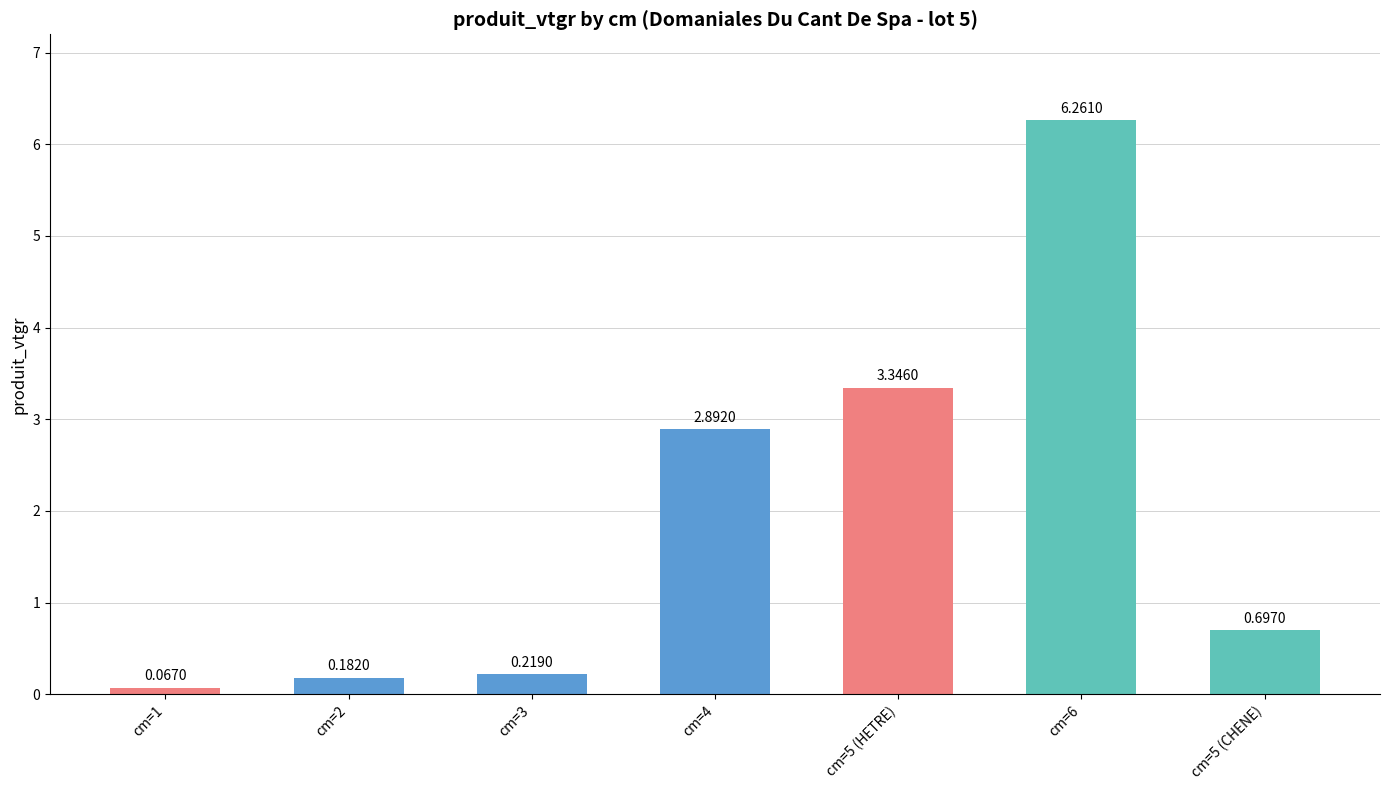

What is the label of the 1st bar from the left?

cm=1